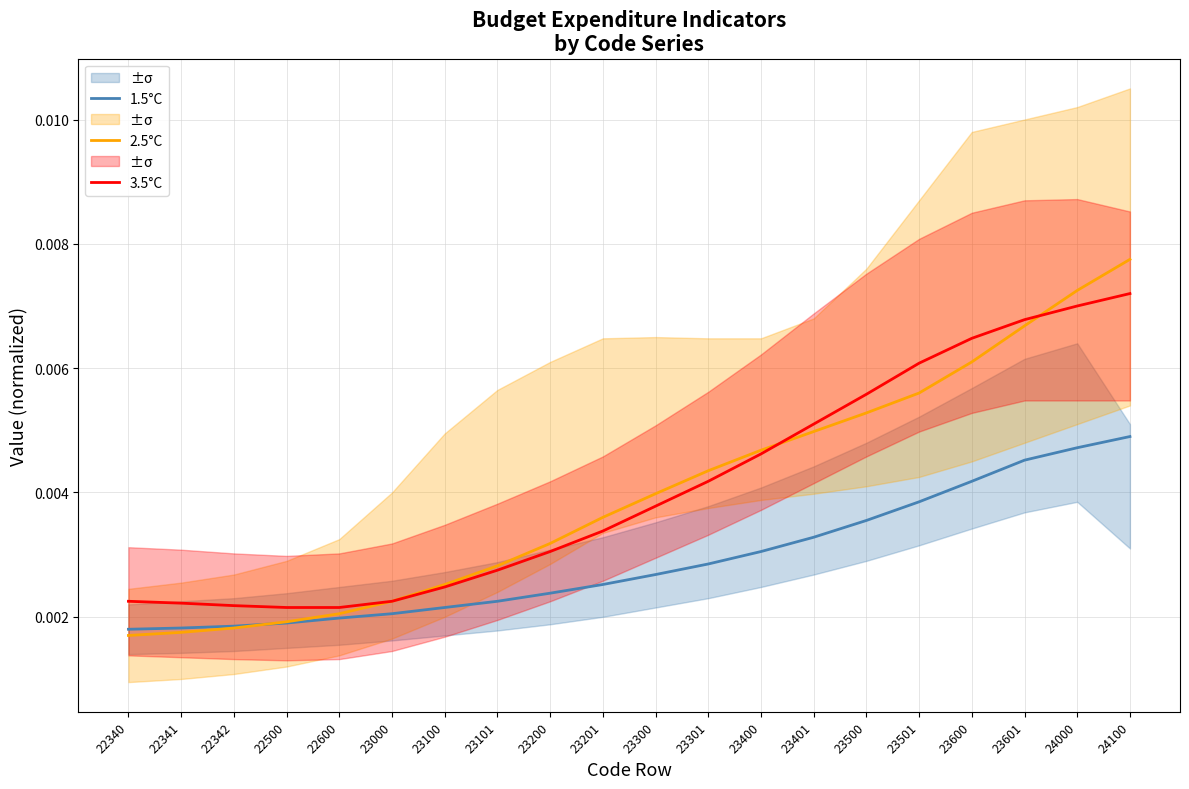

True or false: 3.5°C has a value of 0.0 at 22342.

True